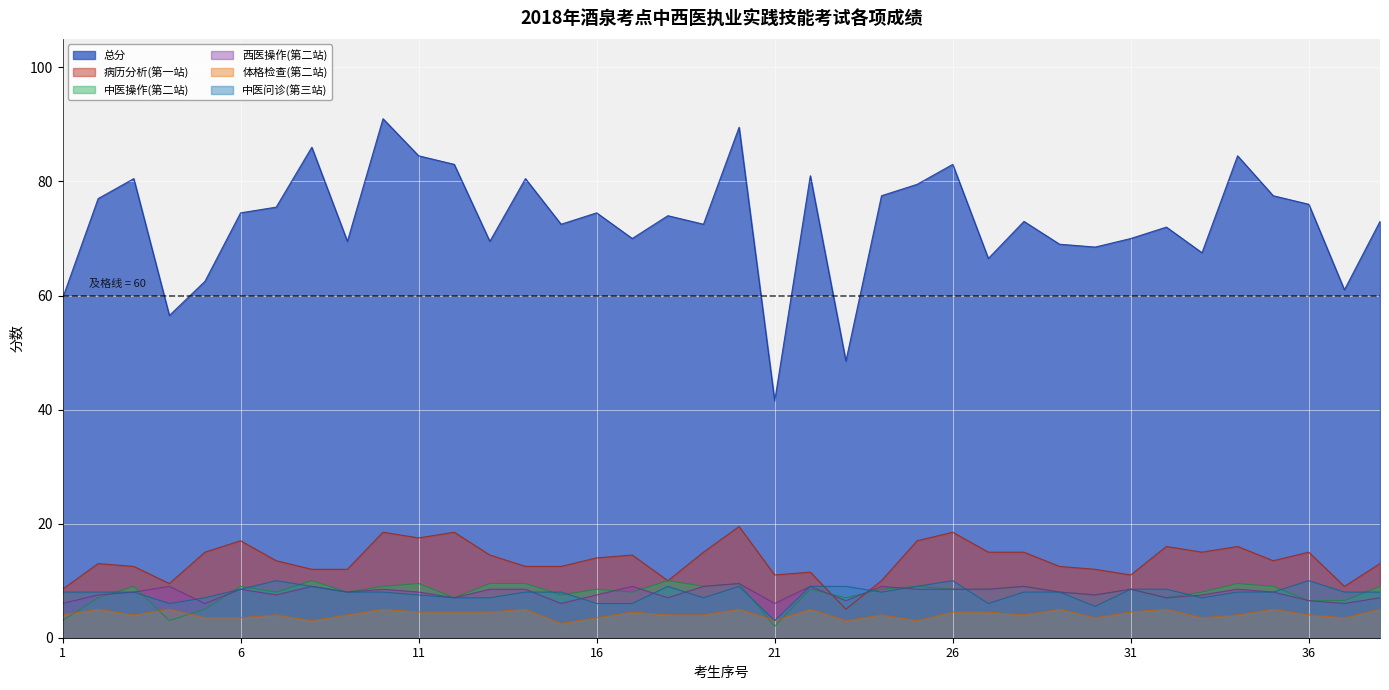

Which category has the lowest value across all series?

21